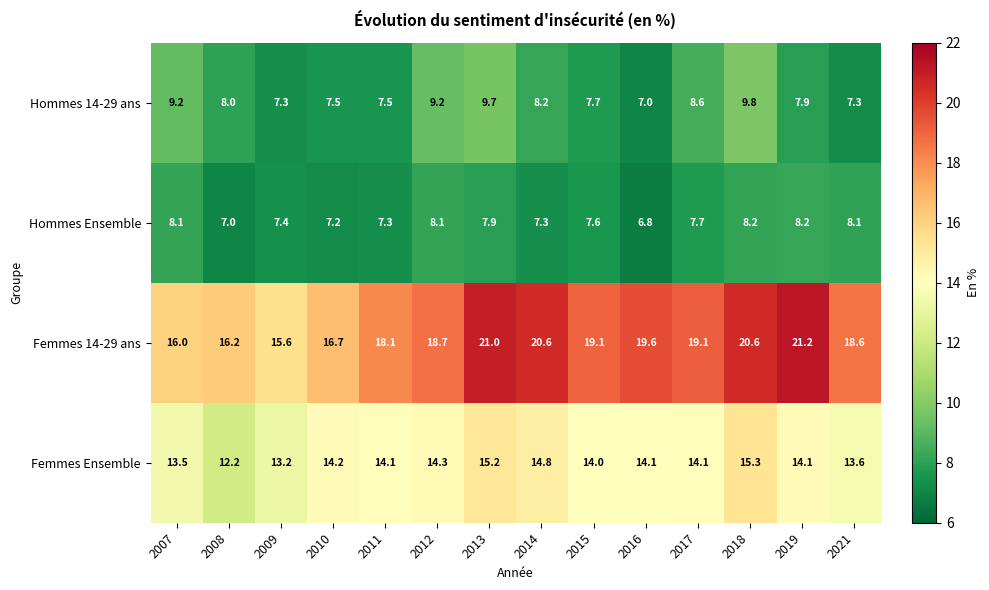

What is the sum of all Hommes Ensemble values?

106.9